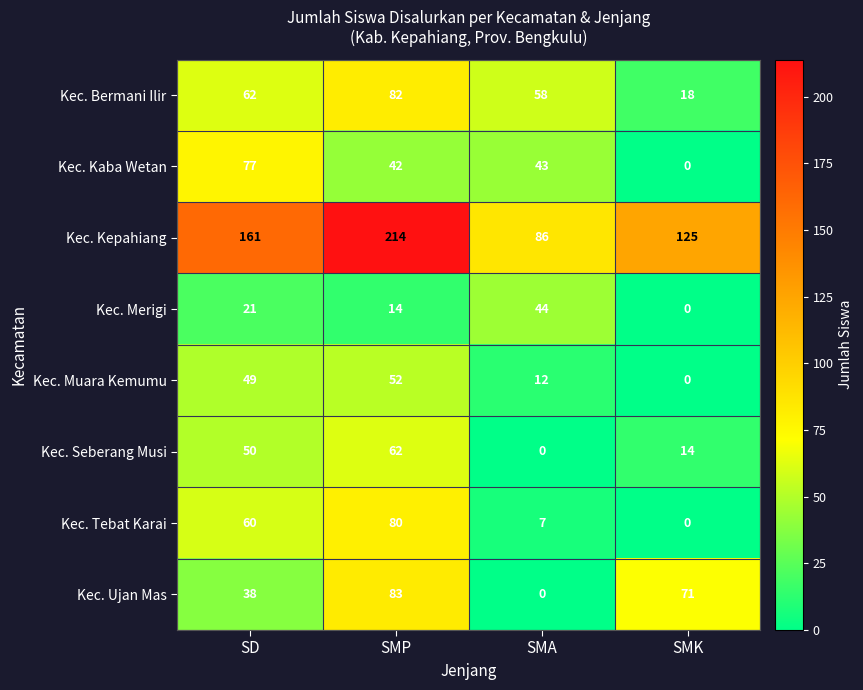

The value of Kec. Kaba Wetan at SMK is 0. True or false?

True